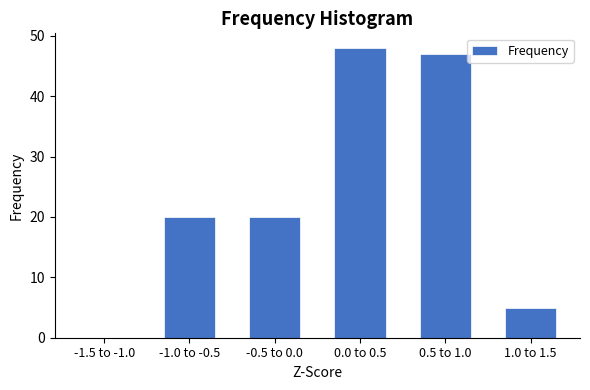

Reading left to right, transcribe all the data shown in this chart.

-1.5 to -1.0=0	-1.0 to -0.5=20	-0.5 to 0.0=20	0.0 to 0.5=48	0.5 to 1.0=47	1.0 to 1.5=5